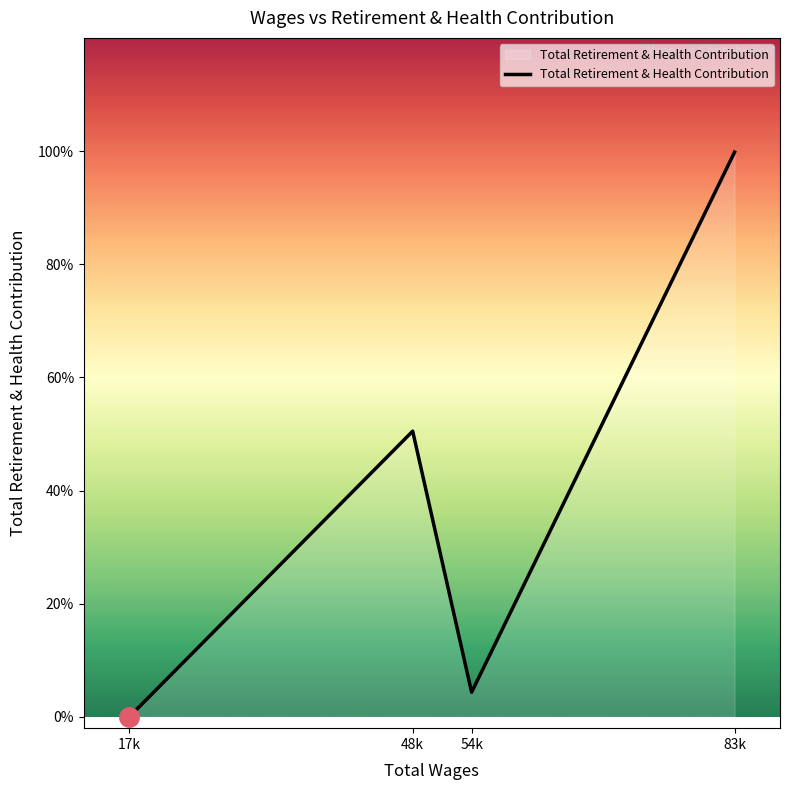

At which category does the data reach its first local peak?

48k